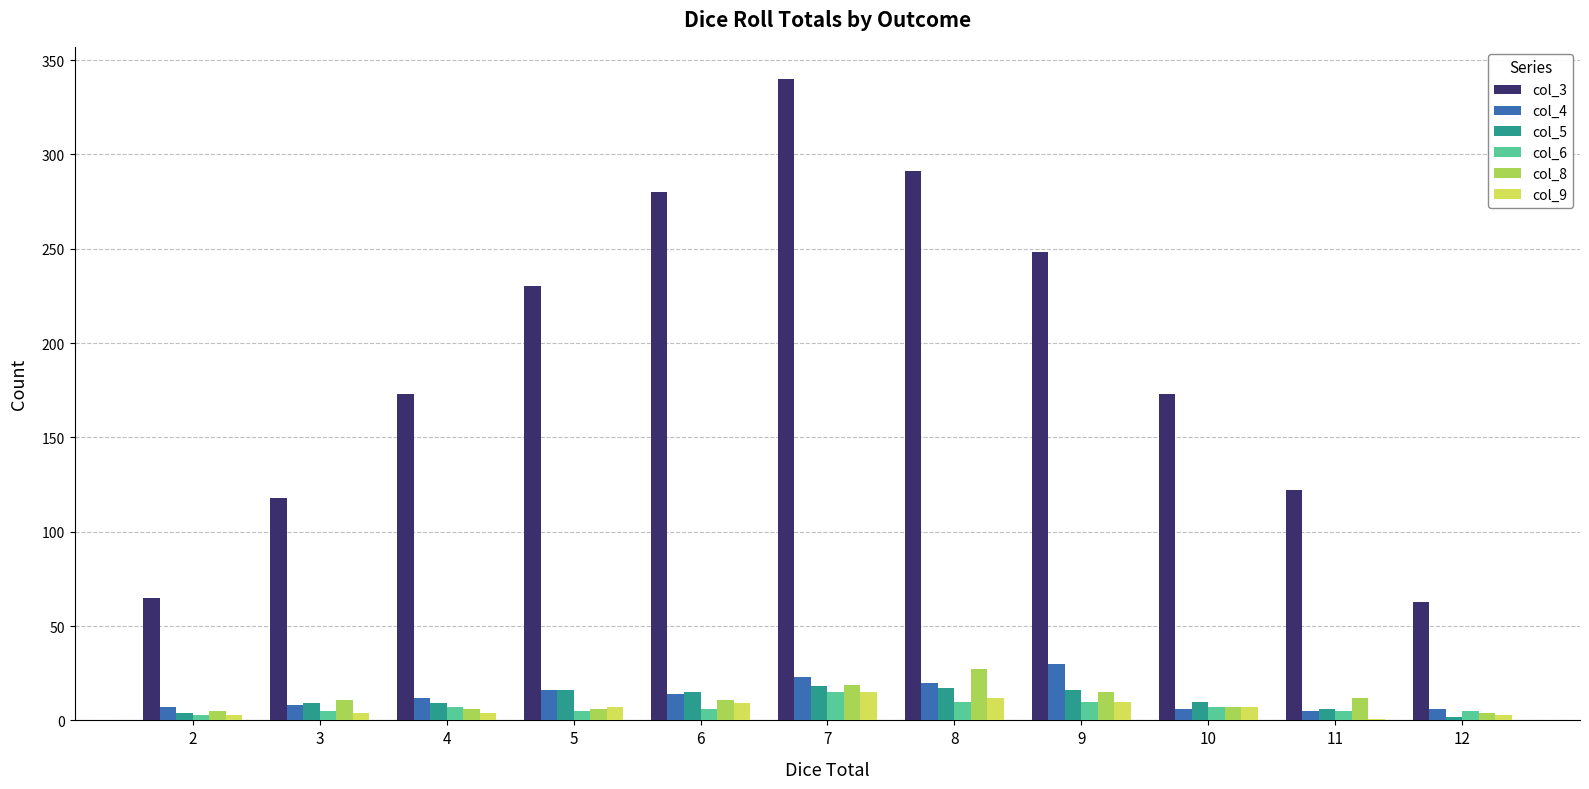

Which series has the largest total across all categories?

col_3